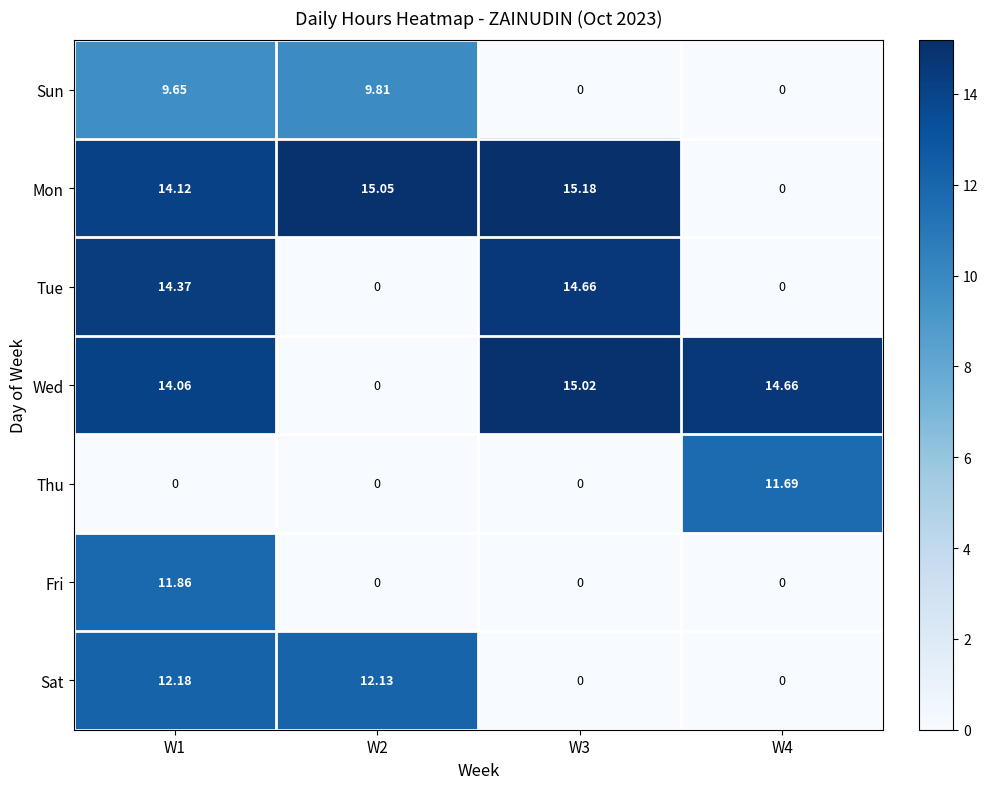

How many data points does each series have?

4